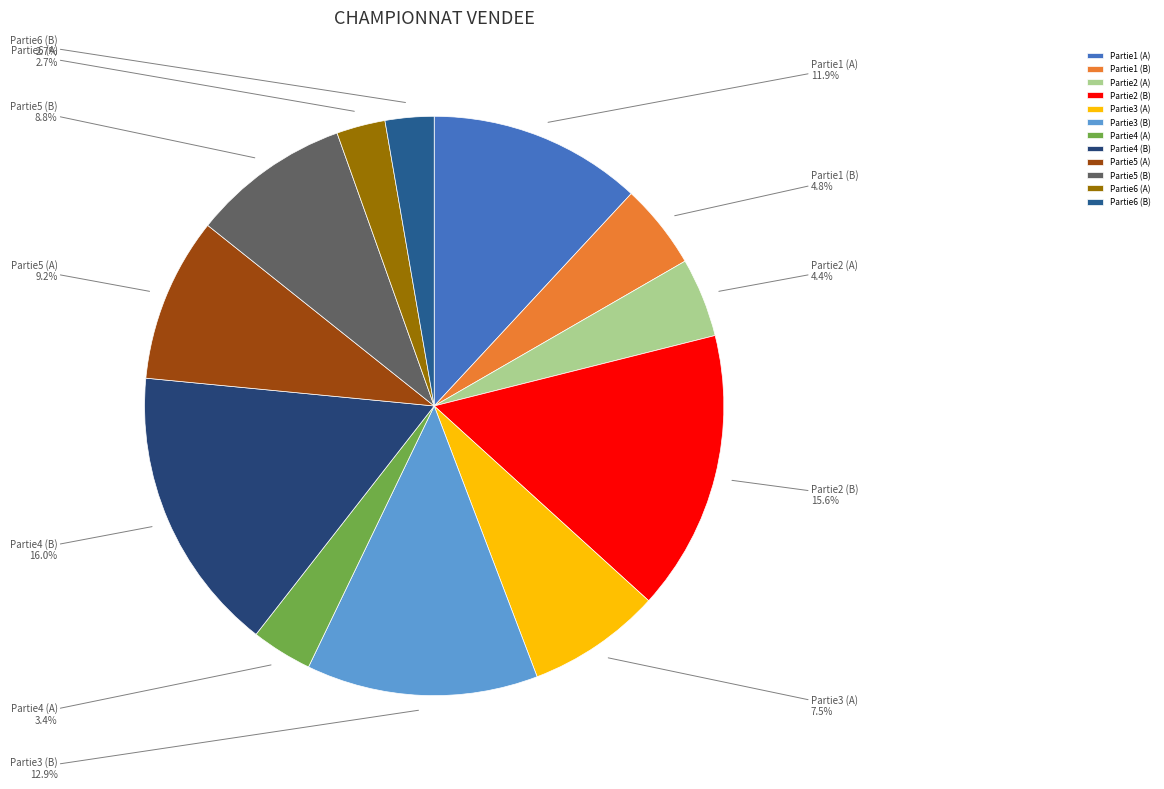

Is there a majority slice in this chart?

No